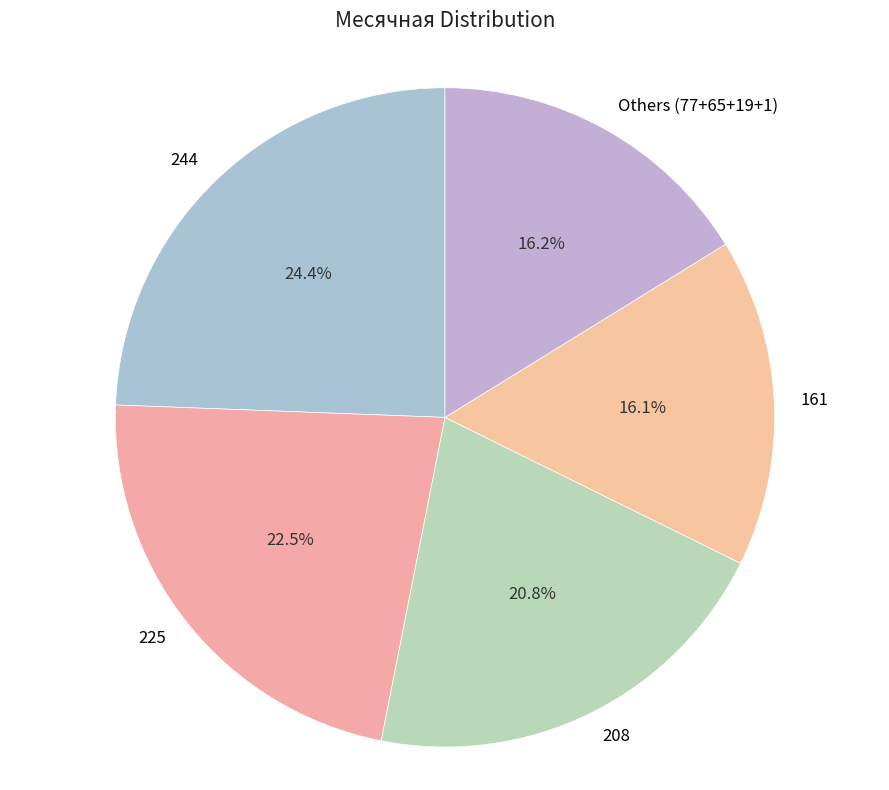

How many segments does this pie chart have?

5